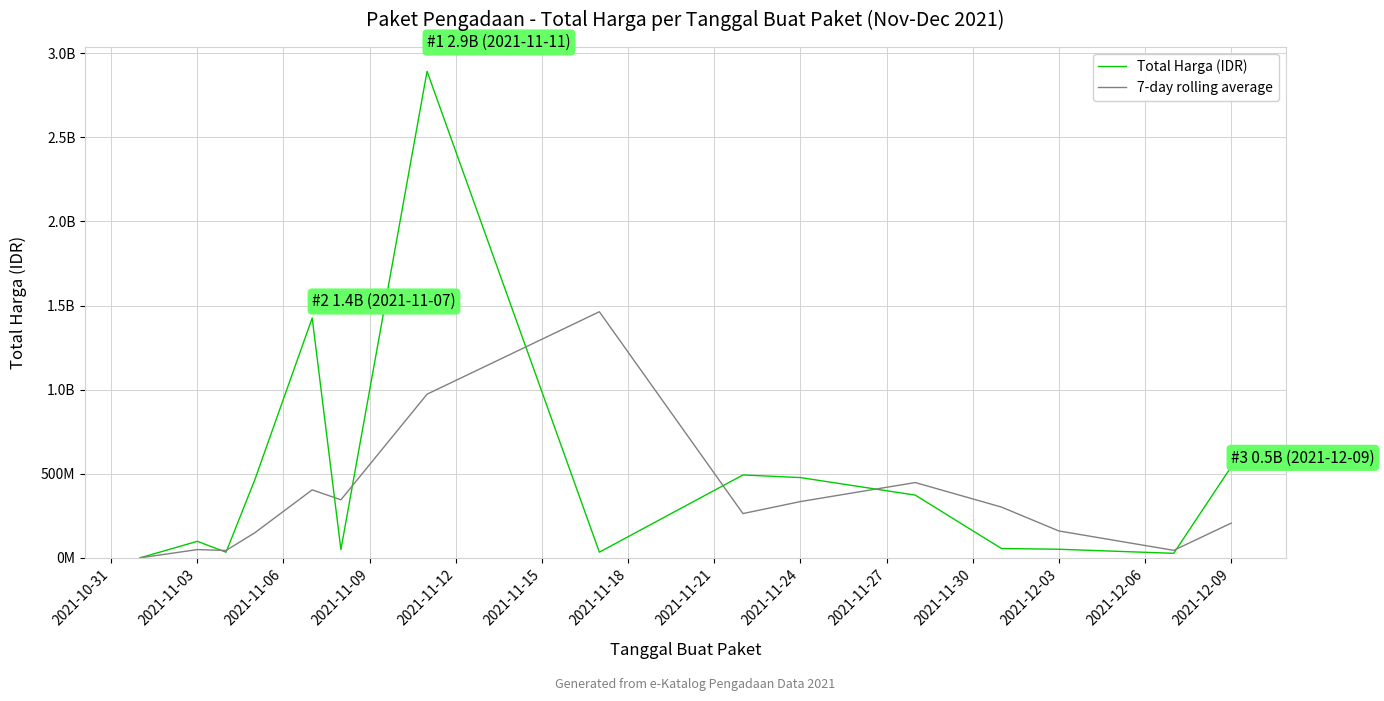

Which series has the widest spread of values?

Total Harga (IDR)